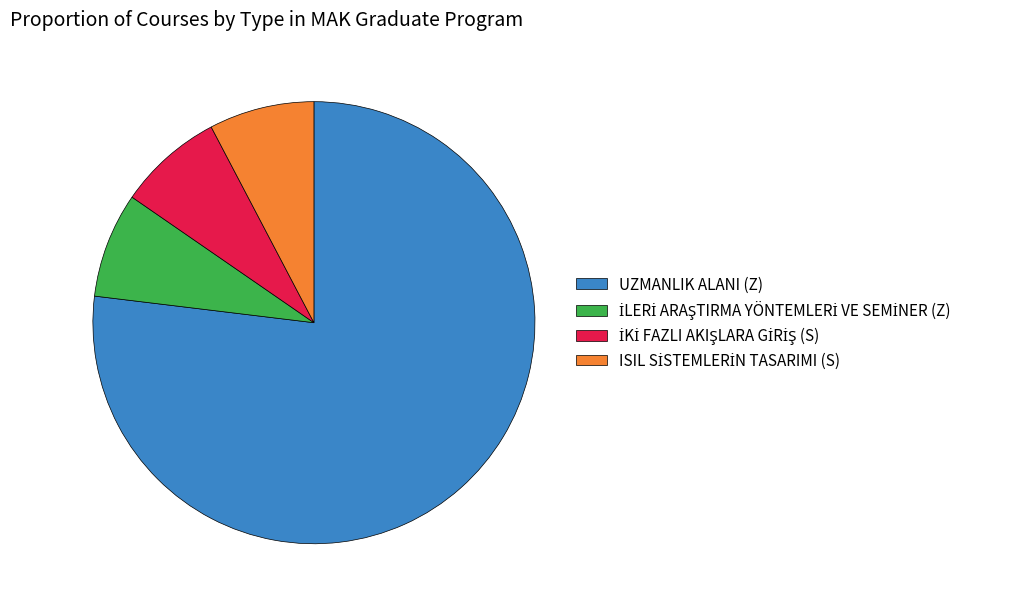

True or false: UZMANLIK ALANI (Z) accounts for 77% of the total.

True